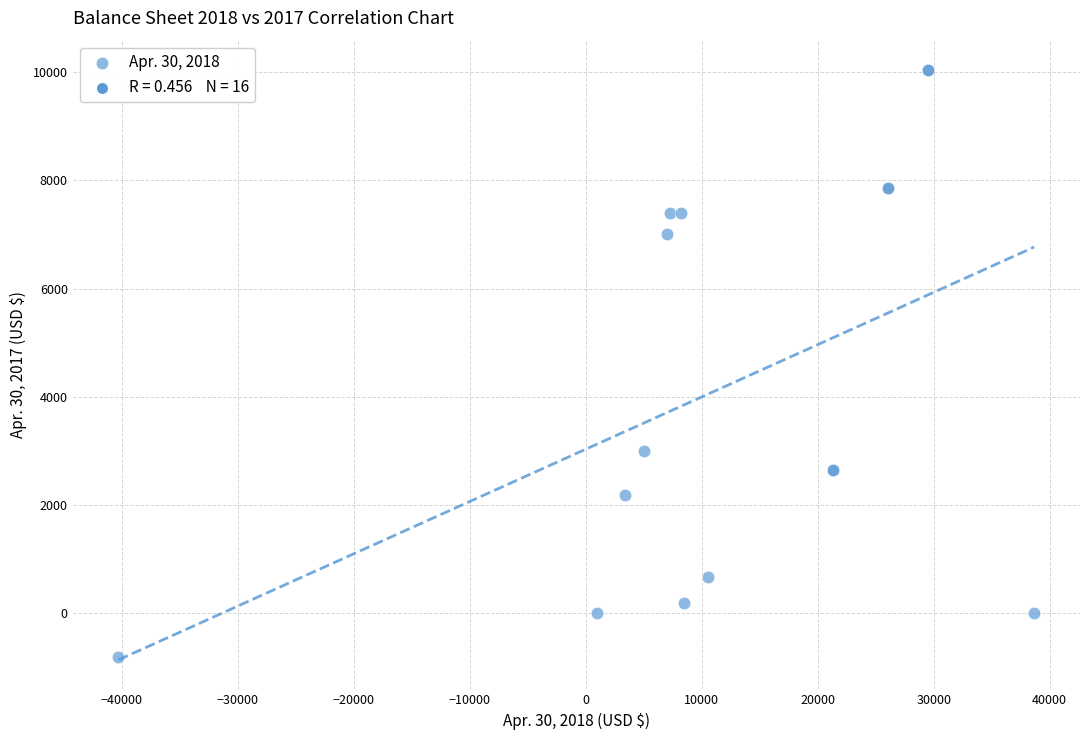

What Y value in the scatter plot is closest to 4612?

3000